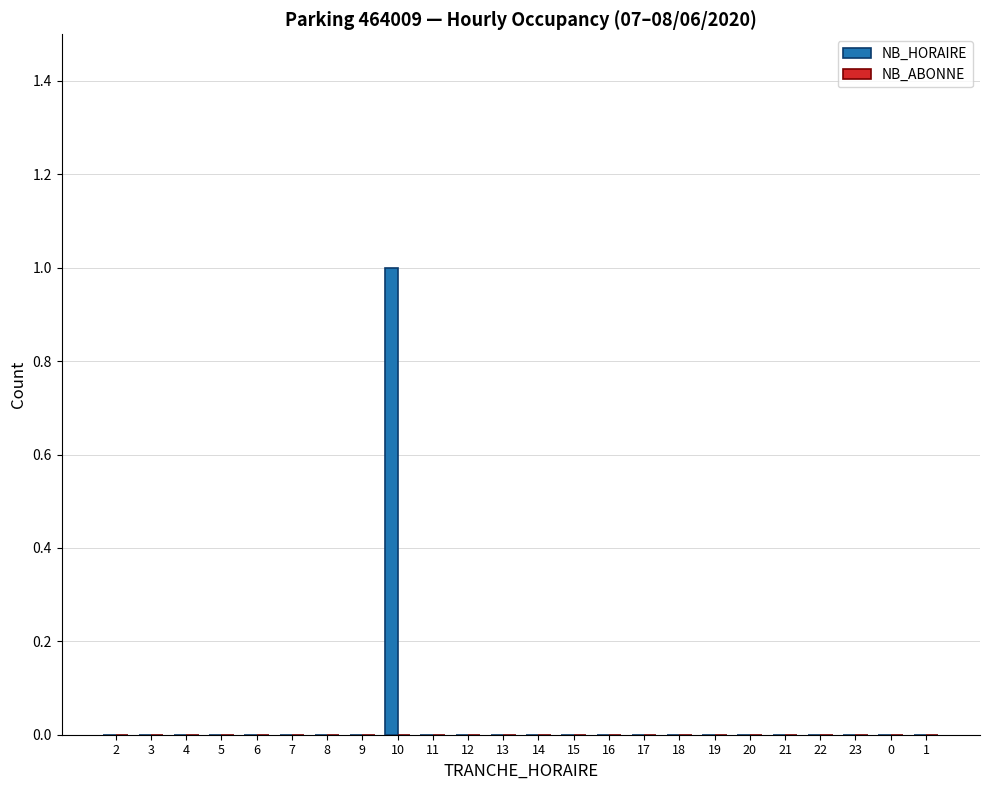

Between 10 and 9, which is larger?

10